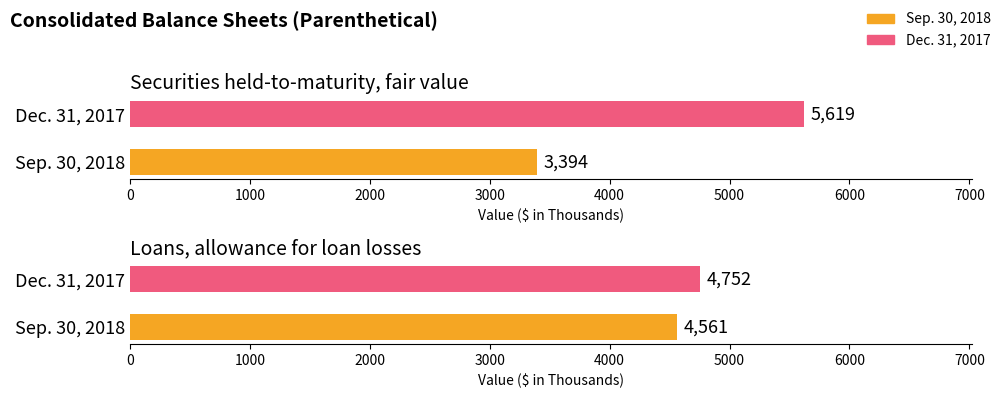

What is the difference between the maximum and minimum values in the Sep. 30, 2018 series?

1167